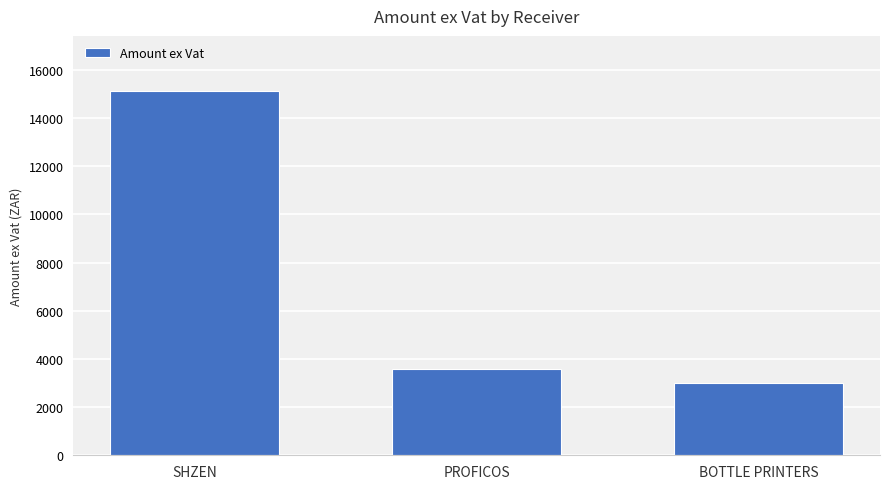

Count the number of categories in the chart.

3